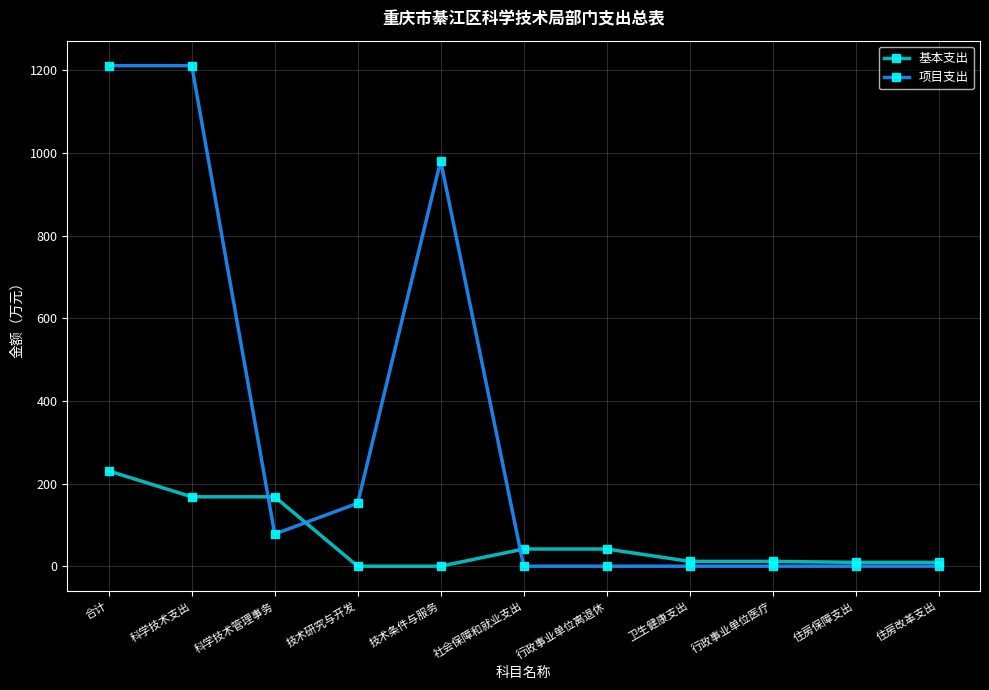

Is it true that 项目支出 equals 981.3 at 技术条件与服务?

True